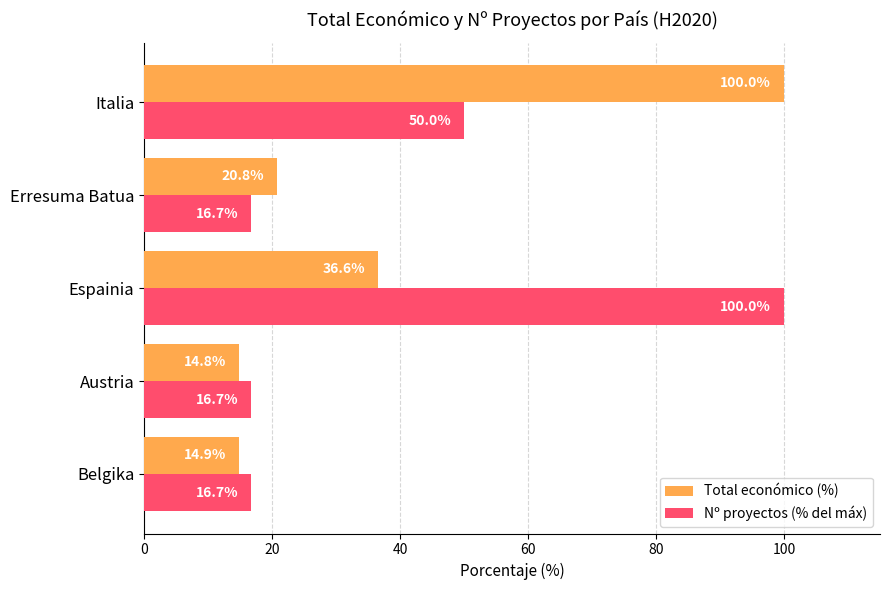

True or false: Total económico (%) has a value of 14.9 at Belgika.

True